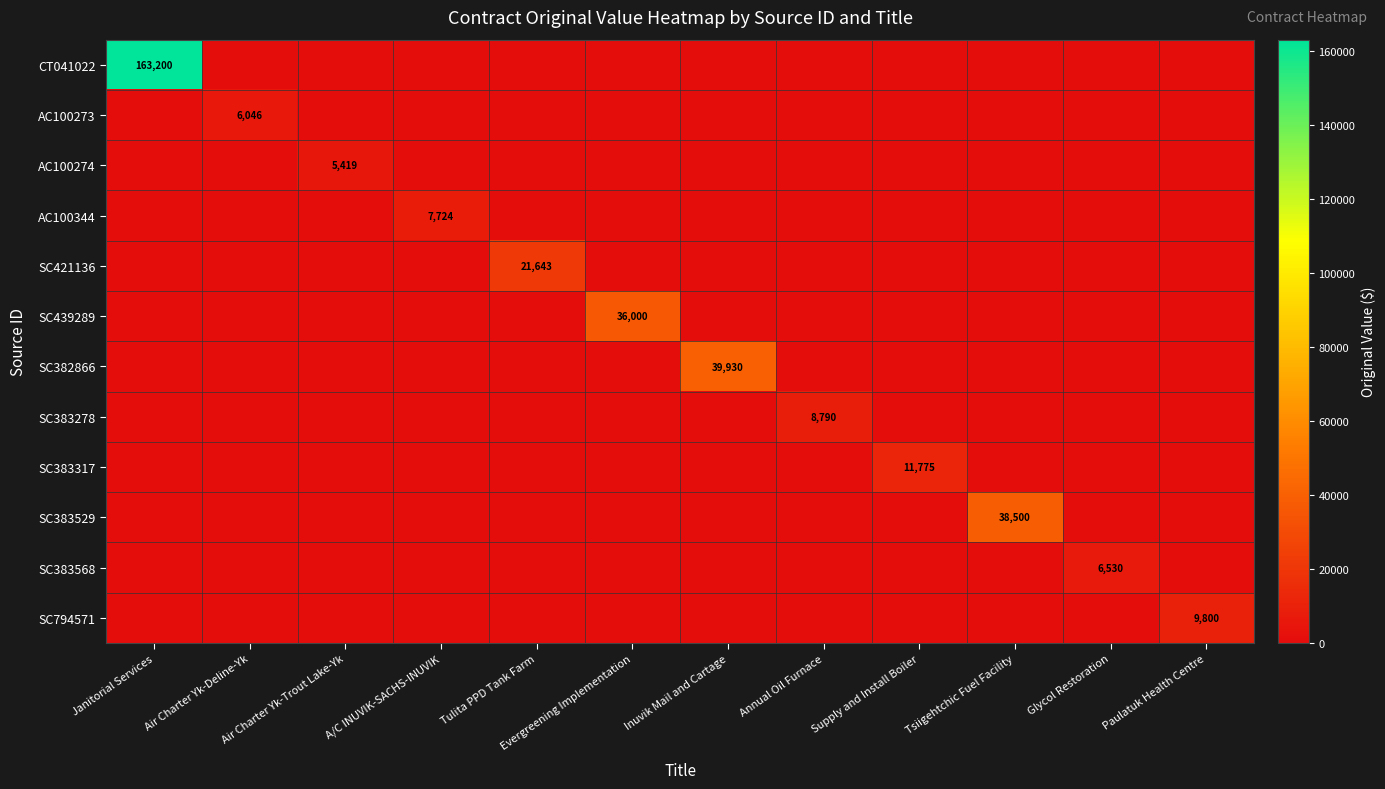

List the series in order of their peak value, lowest first.

AC100274, AC100273, SC383568, AC100344, SC383278, SC794571, SC383317, SC421136, SC439289, SC383529, SC382866, CT041022